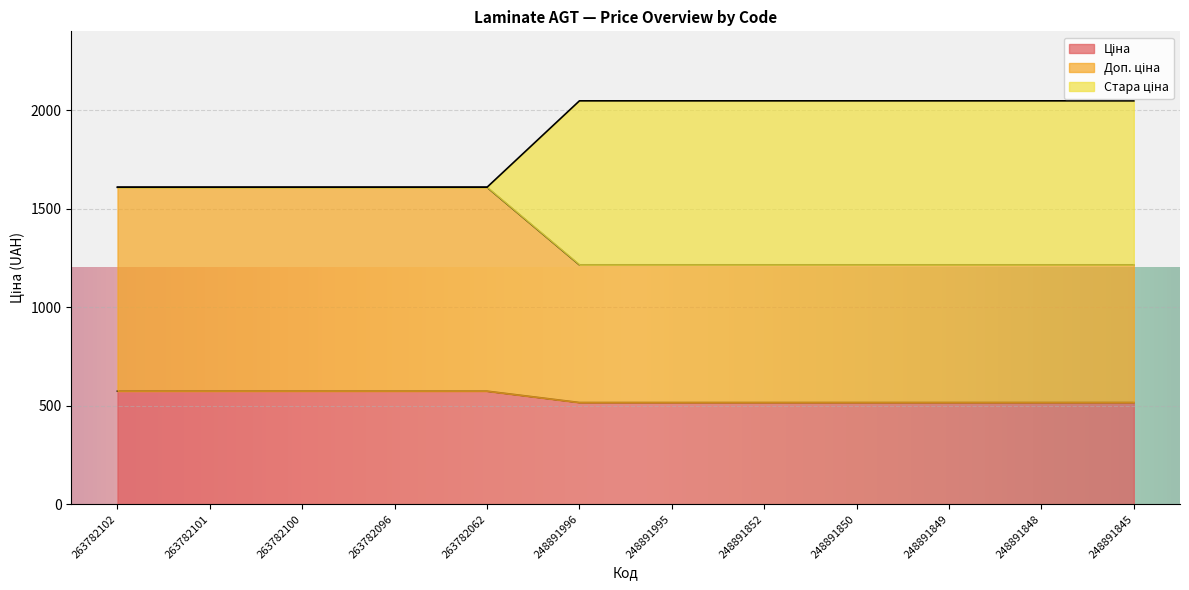

What is the total value across all series at 263782062?

1608.6